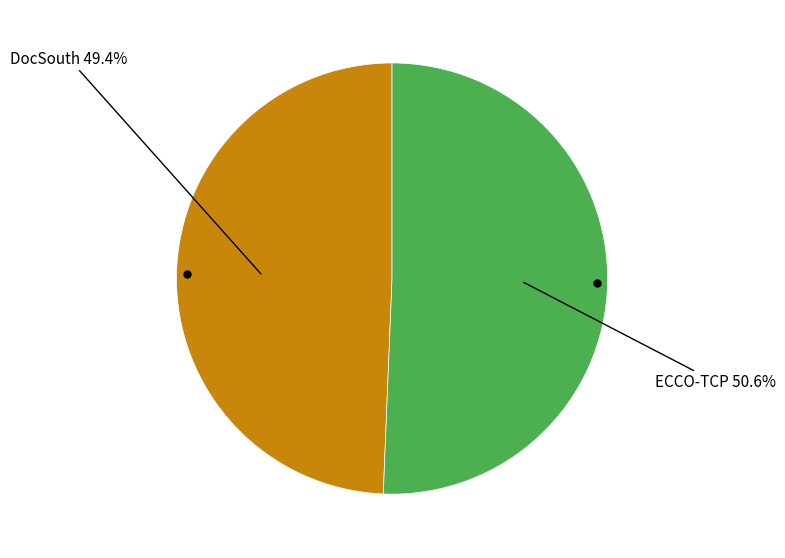

Does any single category account for the majority?

Yes